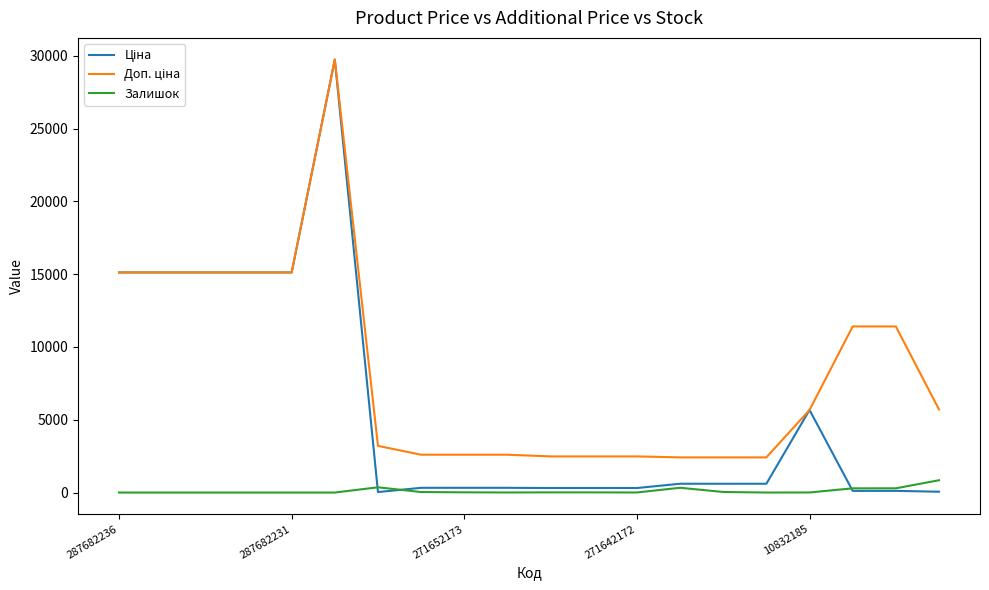

Where is the first local minimum for Ціна?

6